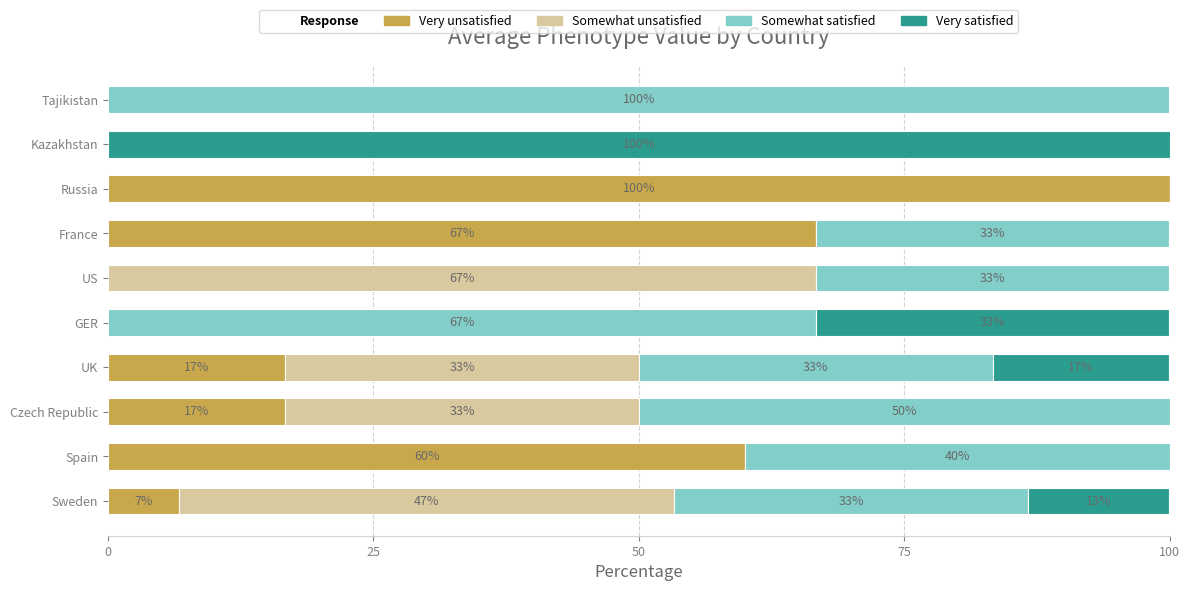

What are all the series names shown in the legend?

Very unsatisfied, Somewhat unsatisfied, Somewhat satisfied, Very satisfied